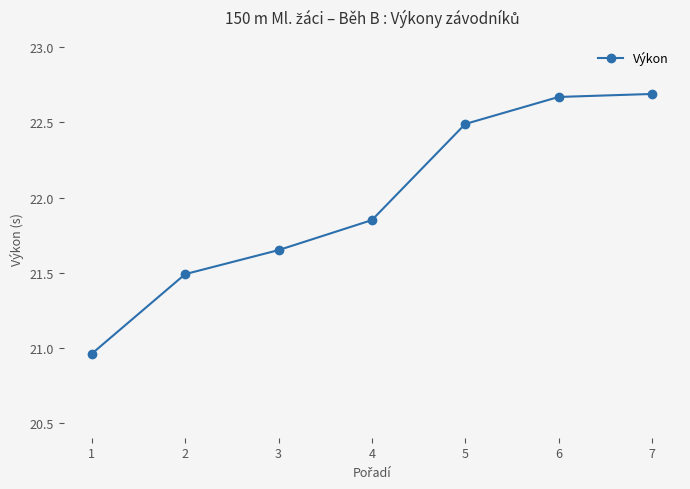

Which category has the lowest value across all series?

1